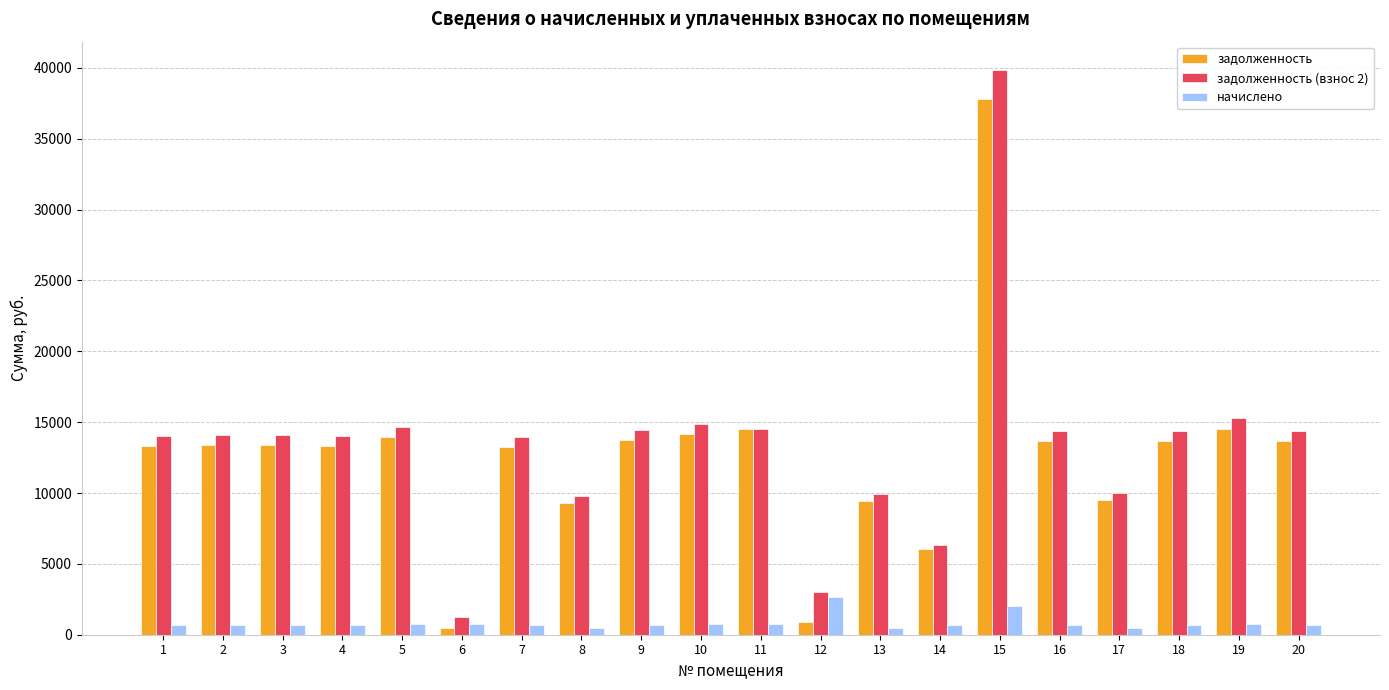

Is it true that задолженность equals 6033.3 at 14?

True